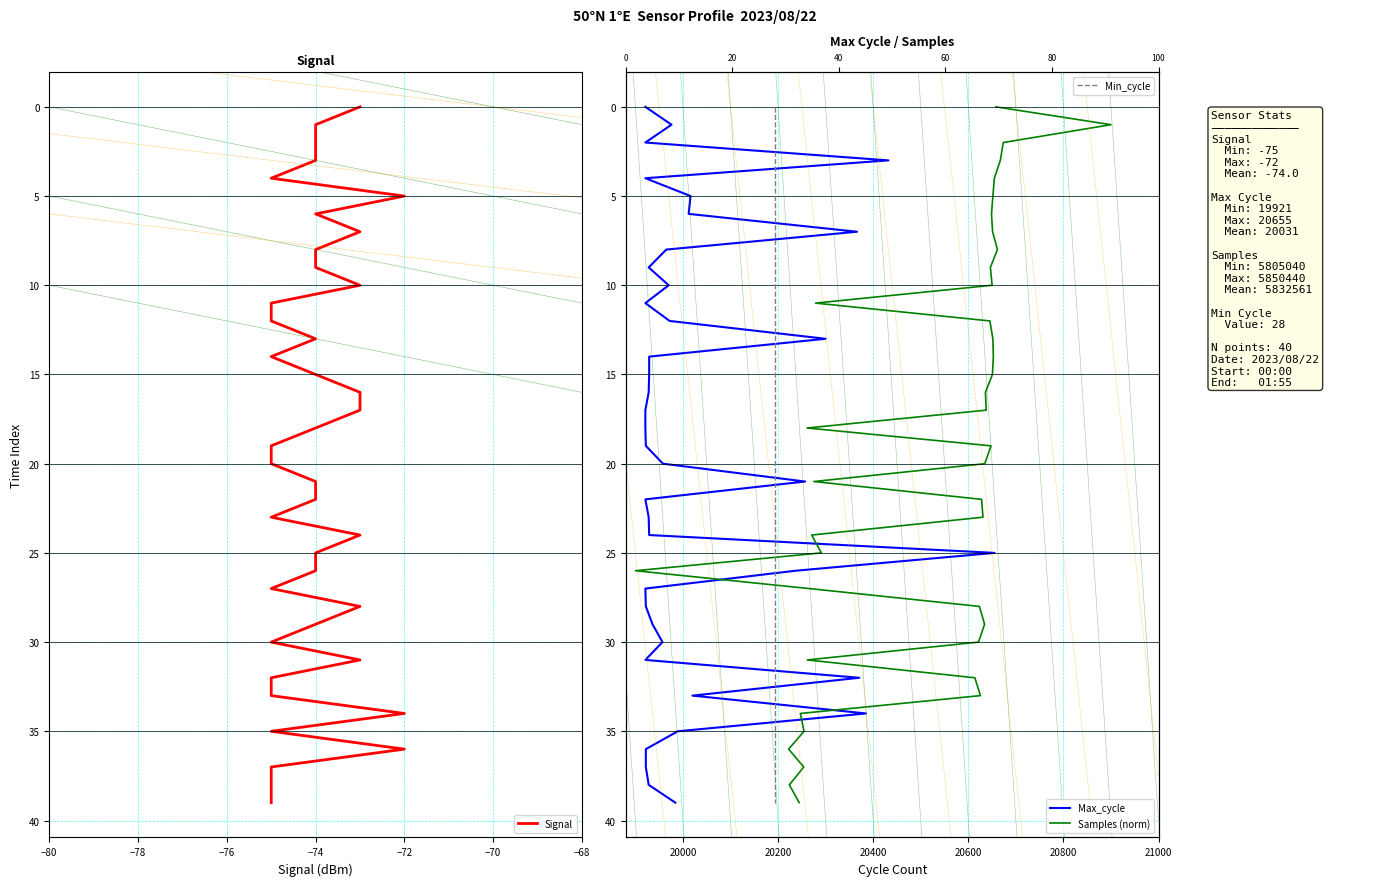

Count the number of data series in this chart.

4